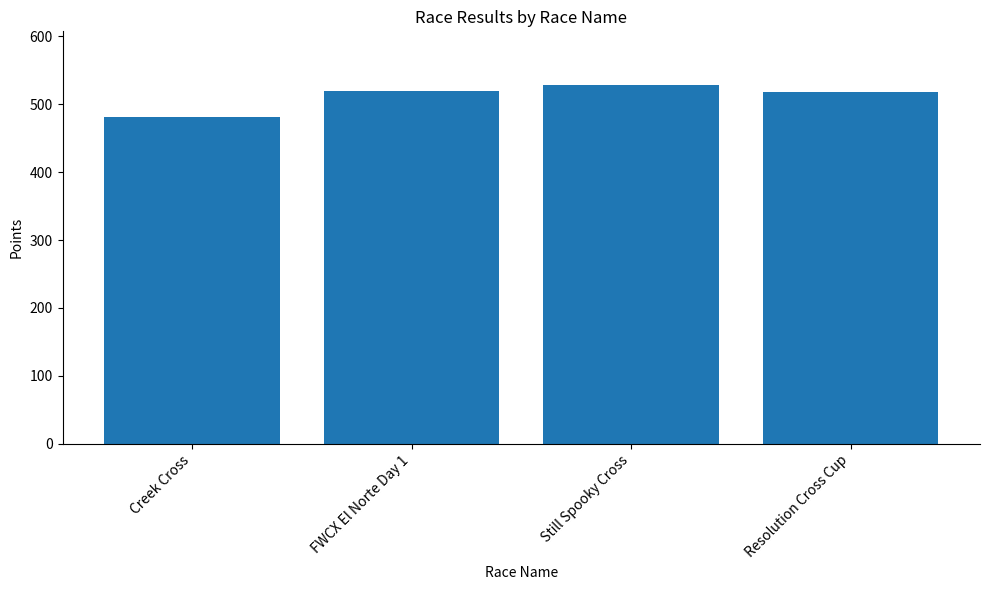

What is the ratio of the value at Resolution Cross Cup to the value at FWCX El Norte Day 1?

1.0